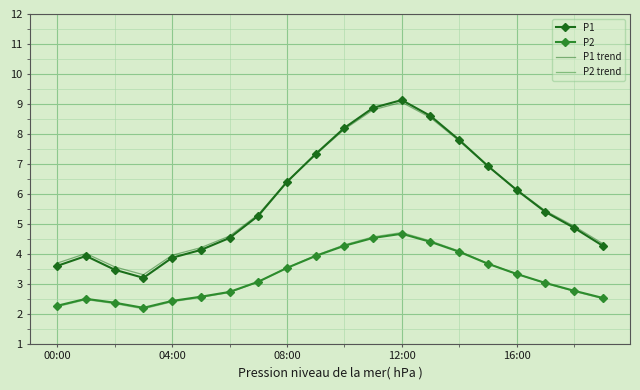

Which series has the largest range (max minus min)?

P1